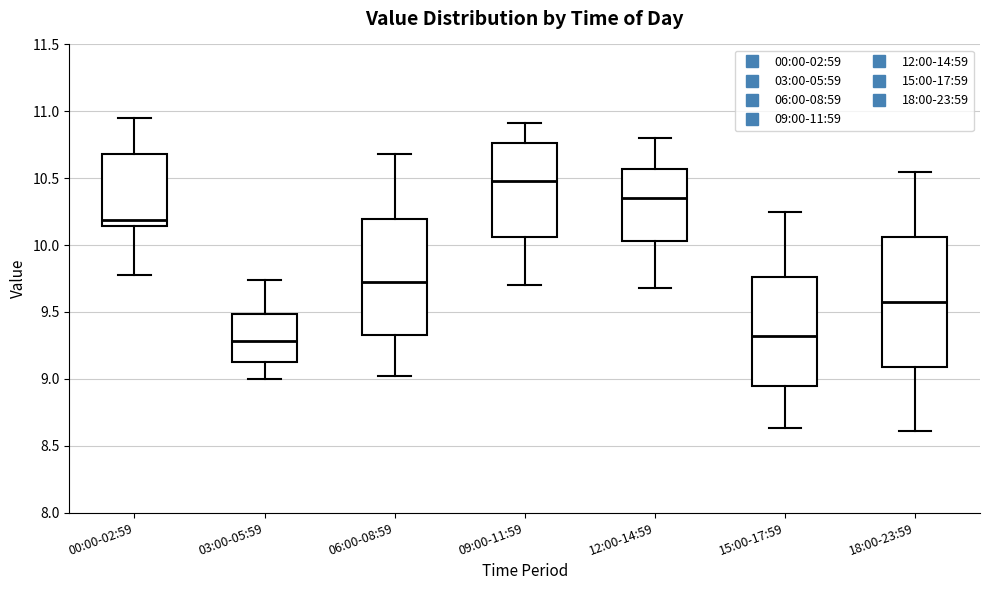

Reading left to right, transcribe this box plot: for each box, give where its median line is, the range the box spans, and where its two whiskers end, as read against the y-axis. The values are not printed on the chart, so give them approximately, as read against the axis.

00:00-02:59: median 10.20, box 10.15 to 10.70, whiskers 9.80 to 10.95
03:00-05:59: median 9.30, box 9.15 to 9.50, whiskers 9.00 to 9.75
06:00-08:59: median 9.75, box 9.35 to 10.20, whiskers 9.00 to 10.70
09:00-11:59: median 10.50, box 10.05 to 10.75, whiskers 9.70 to 10.90
12:00-14:59: median 10.35, box 10.05 to 10.55, whiskers 9.70 to 10.80
15:00-17:59: median 9.30, box 8.95 to 9.75, whiskers 8.65 to 10.25
18:00-23:59: median 9.60, box 9.10 to 10.05, whiskers 8.60 to 10.55